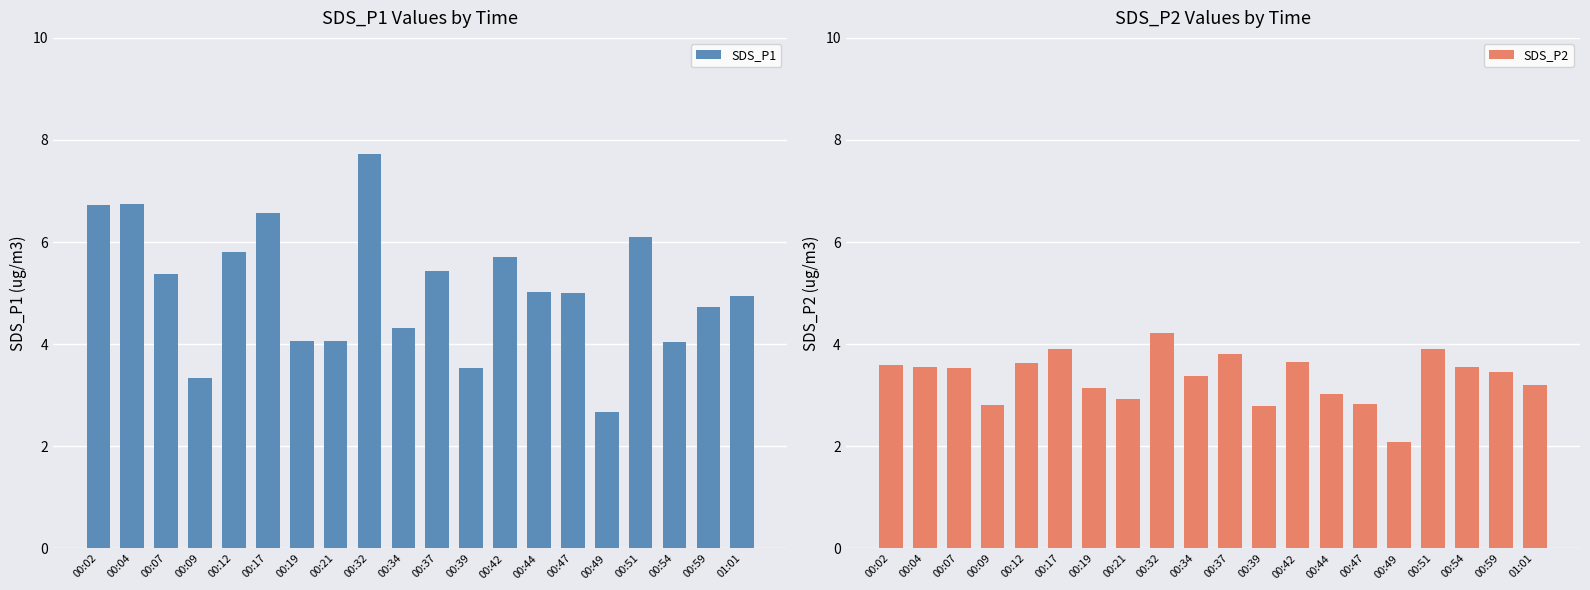

The value of SDS_P1 at 00:59 is 8.1. True or false?

False